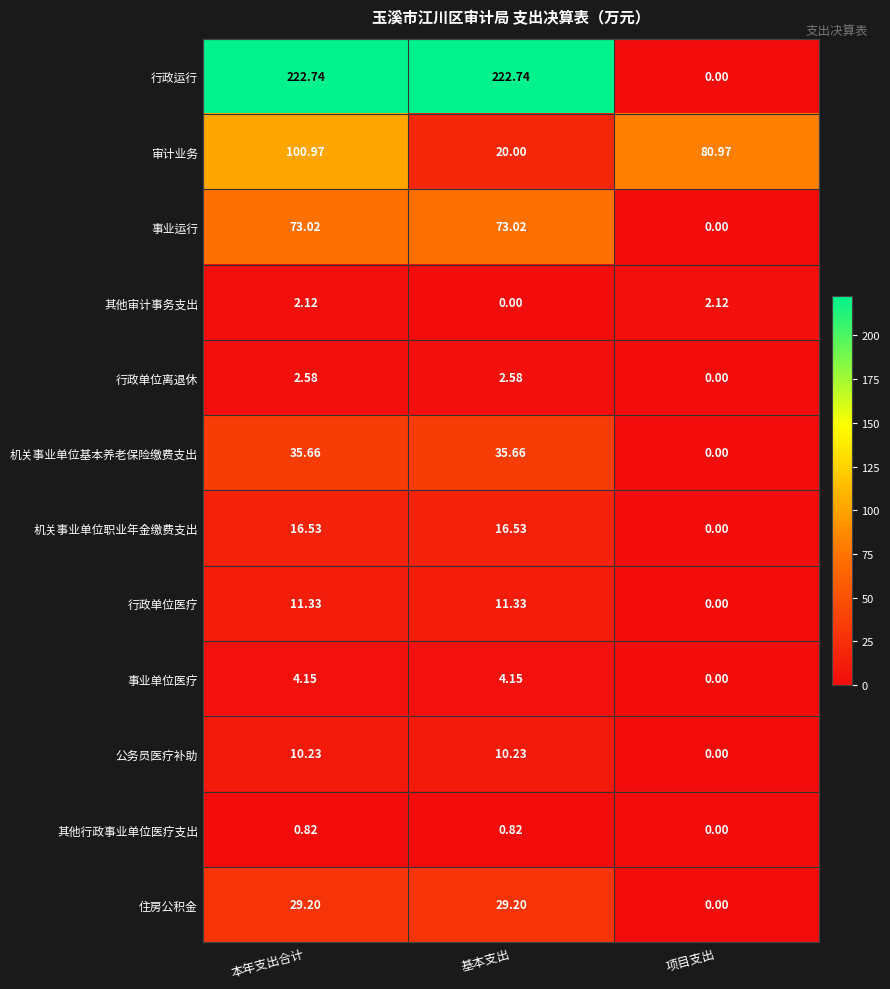

At which label is 行政单位离退休 closest to 1?

项目支出